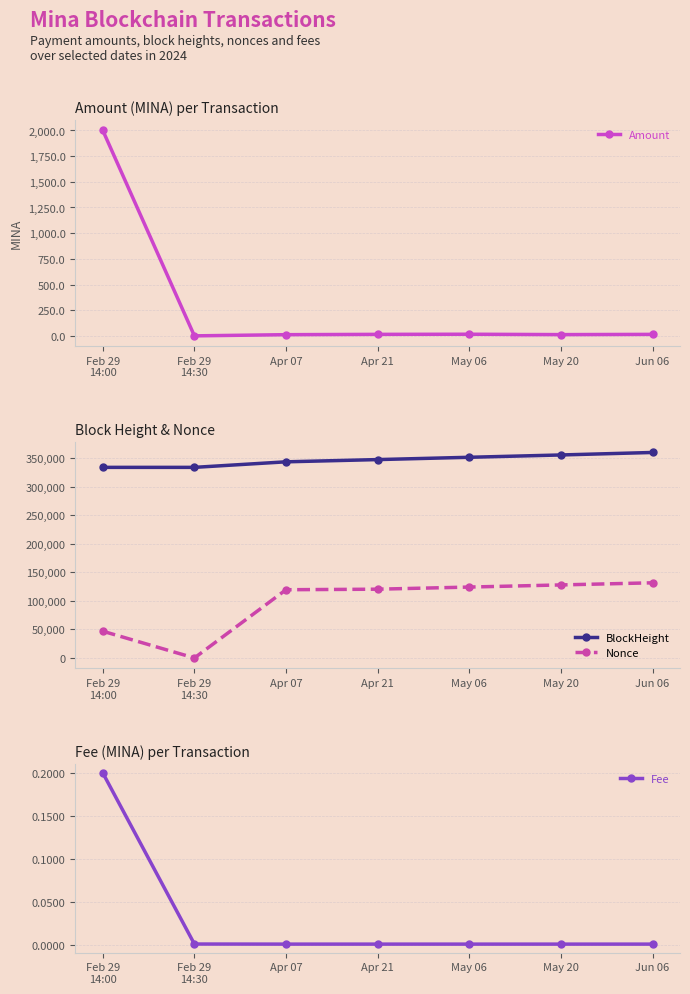

Is it true that Amount equals 12.1 at May 20?

True